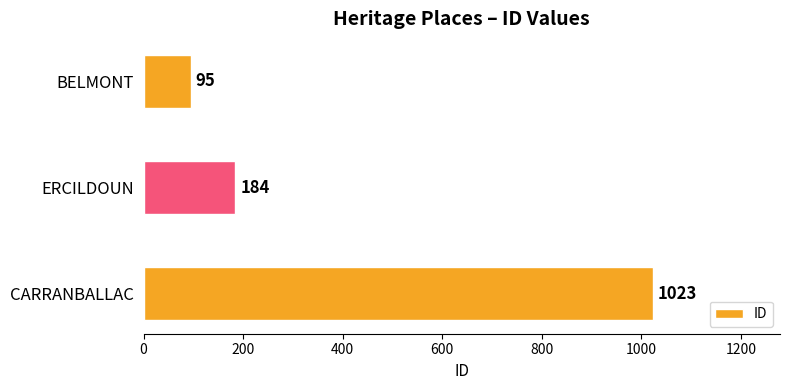

Between BELMONT and CARRANBALLAC, which is larger?

CARRANBALLAC